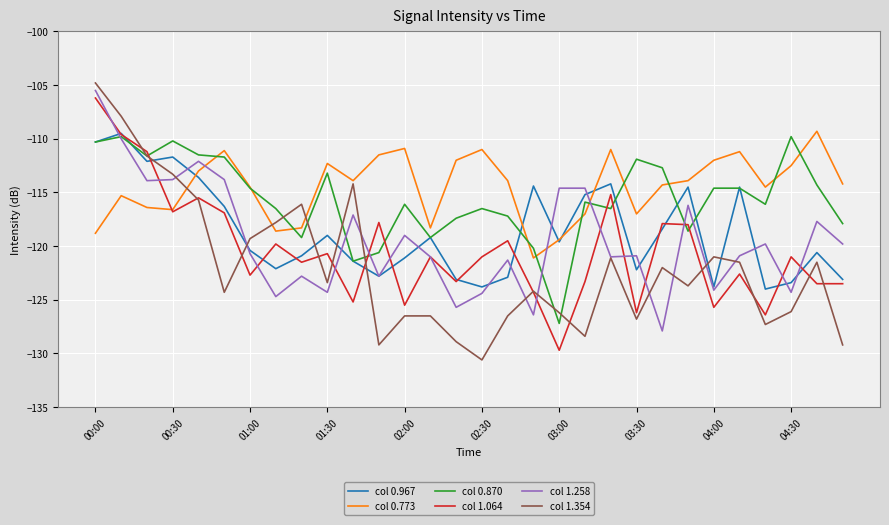

What is the lowest value of the col 0.773 series?

-121.1